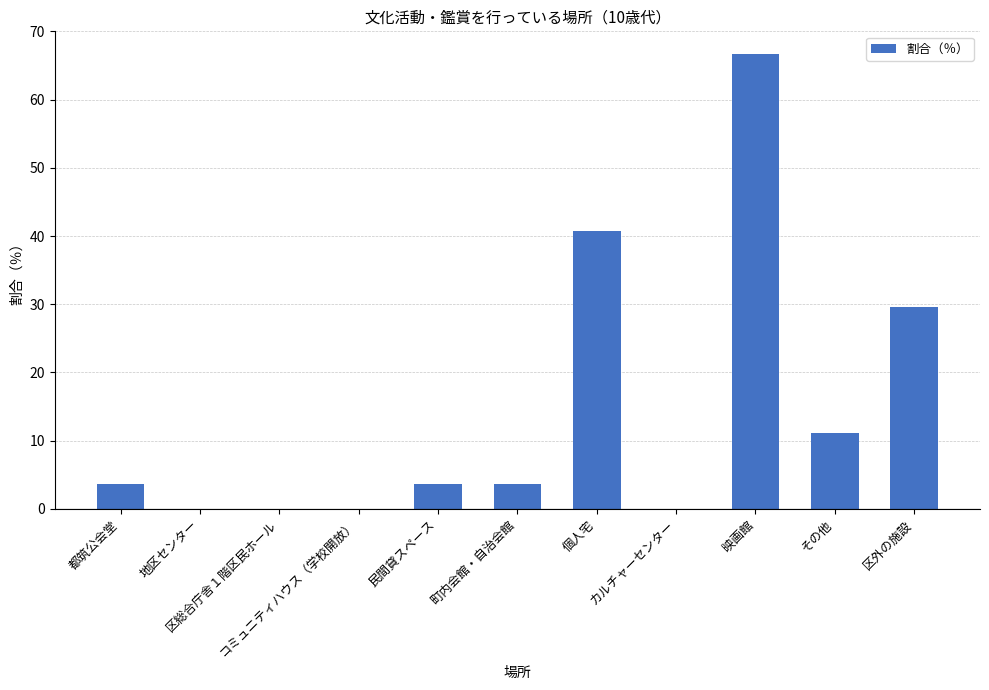

Is it true that the value at 地区センター is 0.0?

True